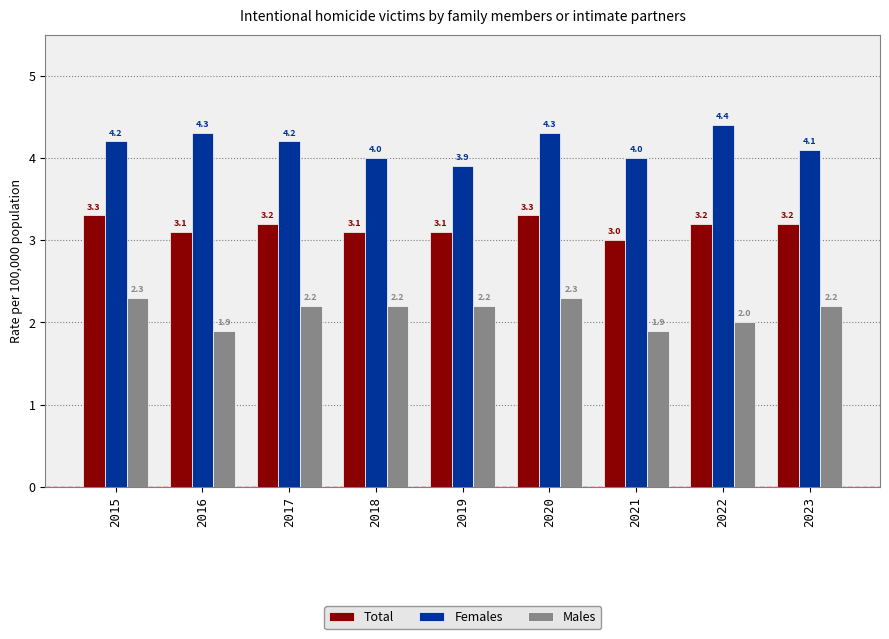

Which series has the largest total across all categories?

Females